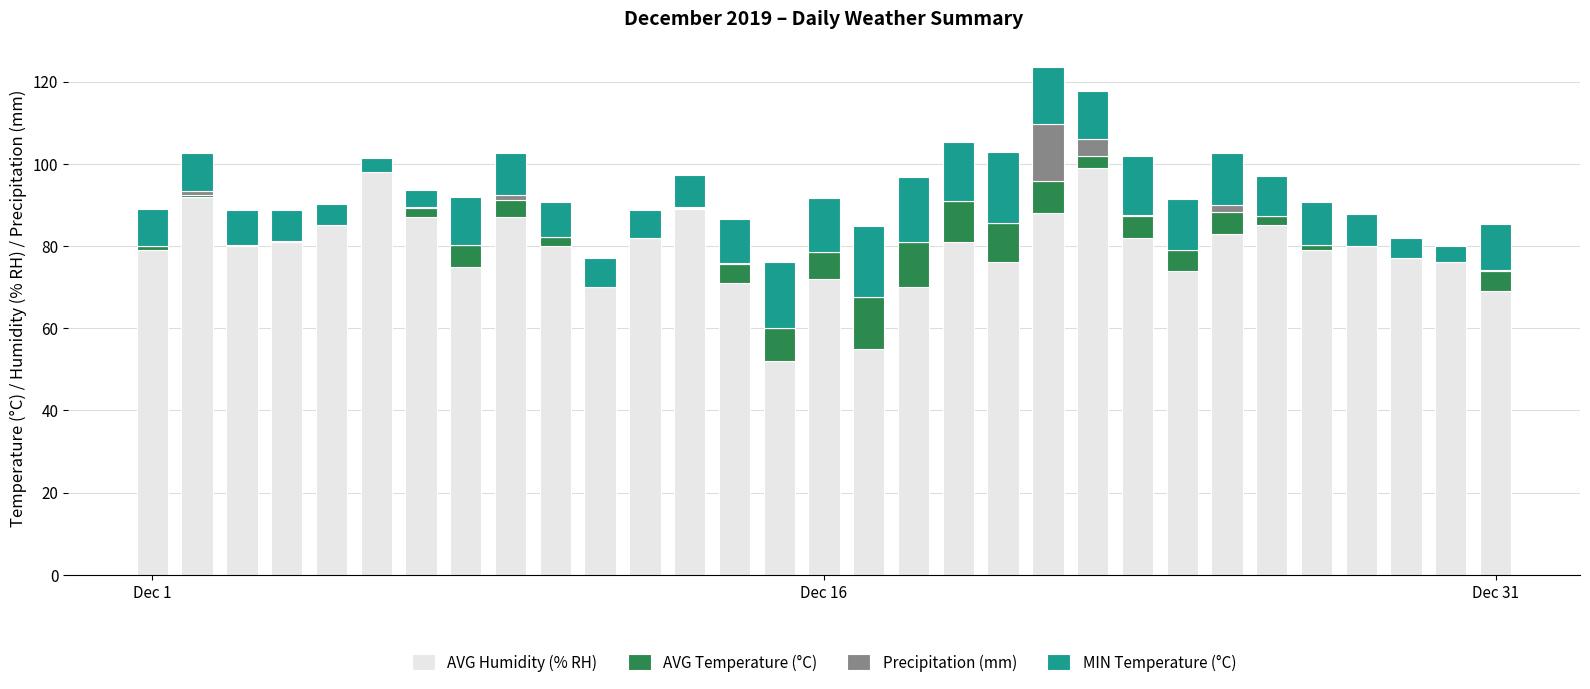

How many series are shown in this chart?

4